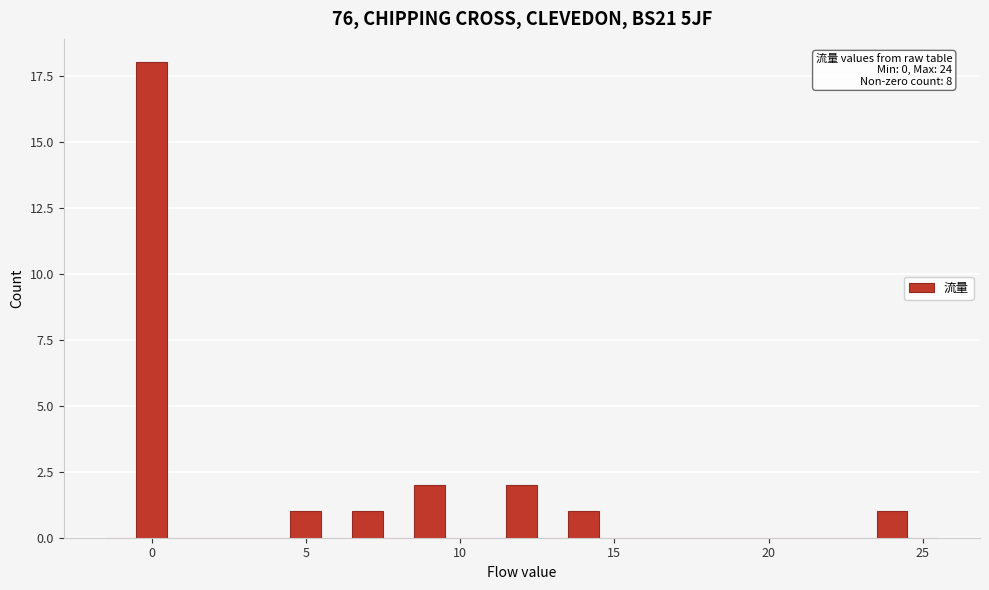

Around what value on the x-axis is the tallest bar? Give the approximate position of its centre, as read against the axis.

0.0